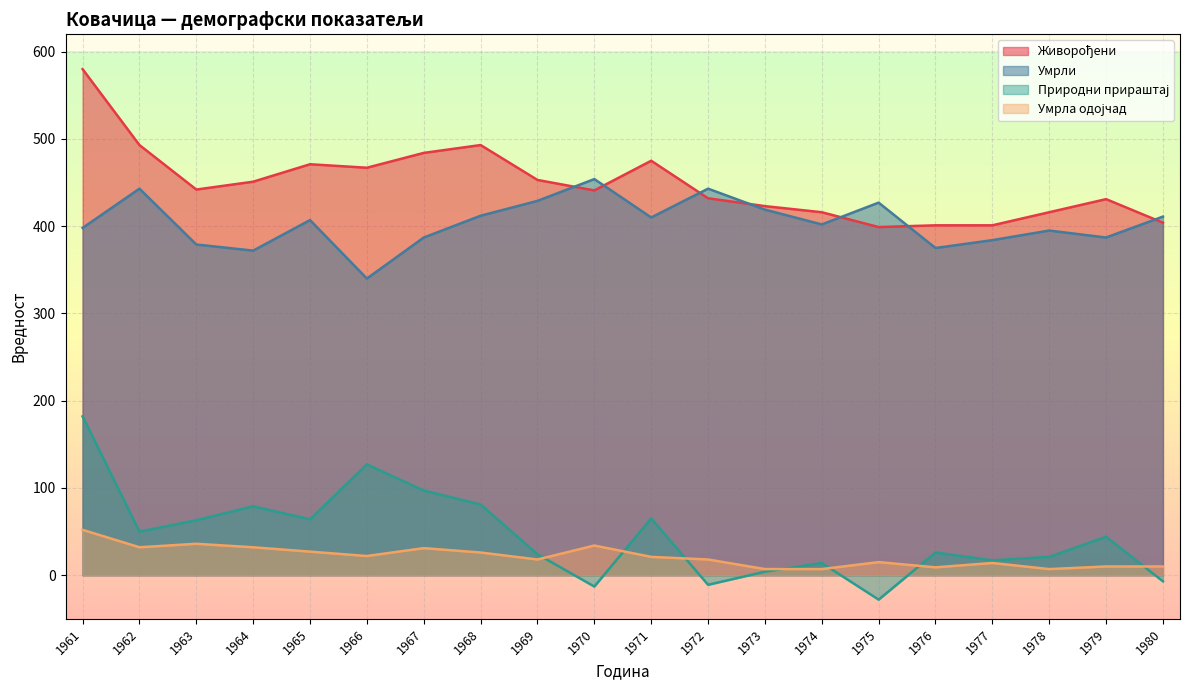

In Умрли, how many points are lower than both neighbors (excluding endpoints)?

6